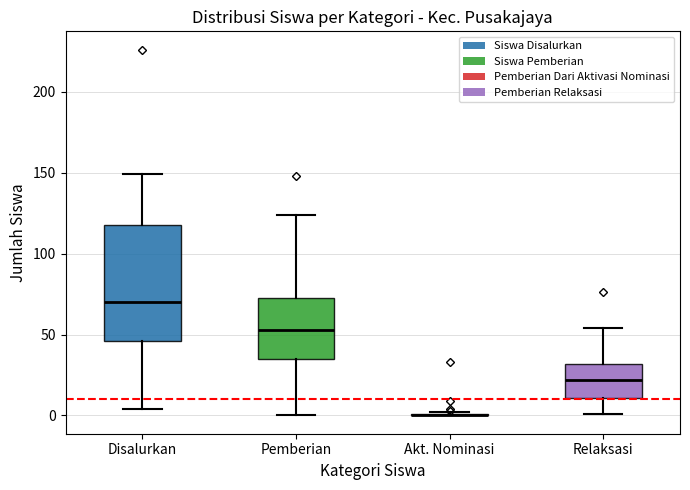

Where does the lower whisker of the box for Disalurkan end on the y-axis? The values are not printed on the chart, so give them approximately, as read against the axis.

5